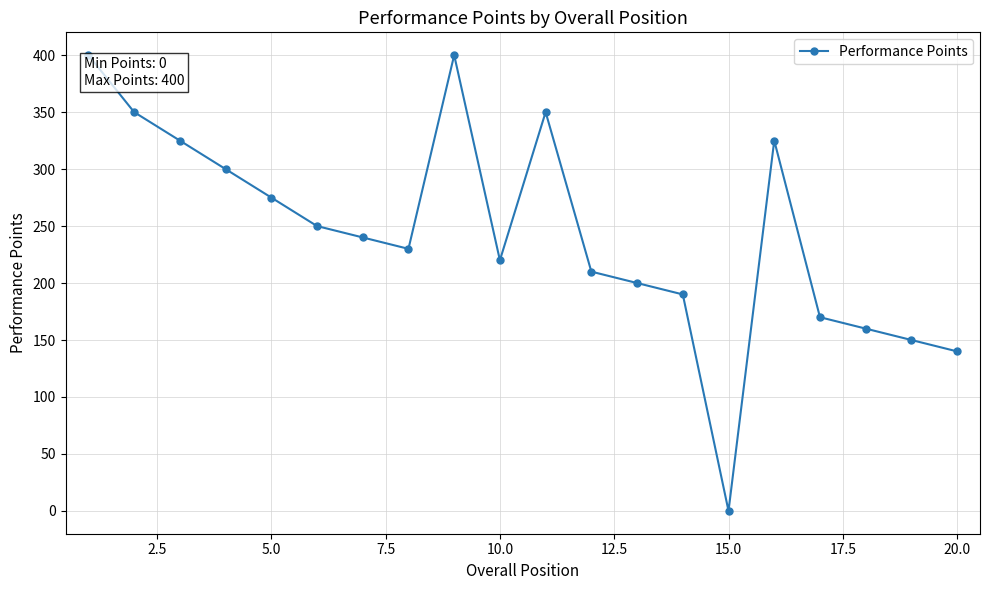

What is the value of the 6th point from the left?

250